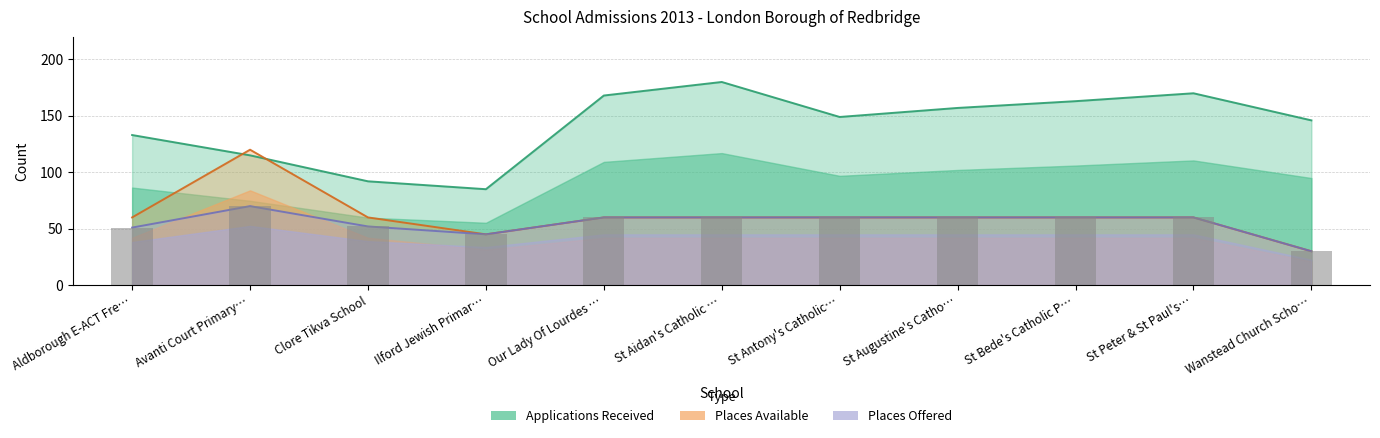

What is the average value of the Applications Received series?

142